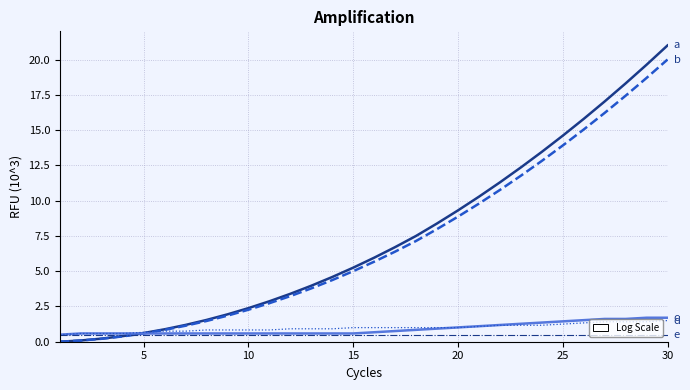

What is the greatest value displayed?

21.0